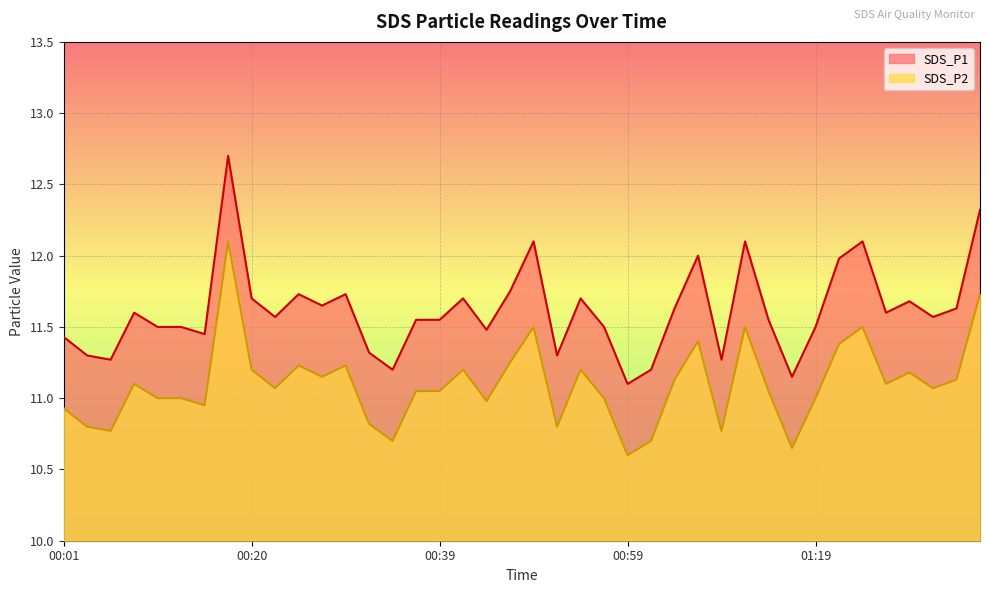

Which has a higher value, 01:01 or 01:36?

01:36